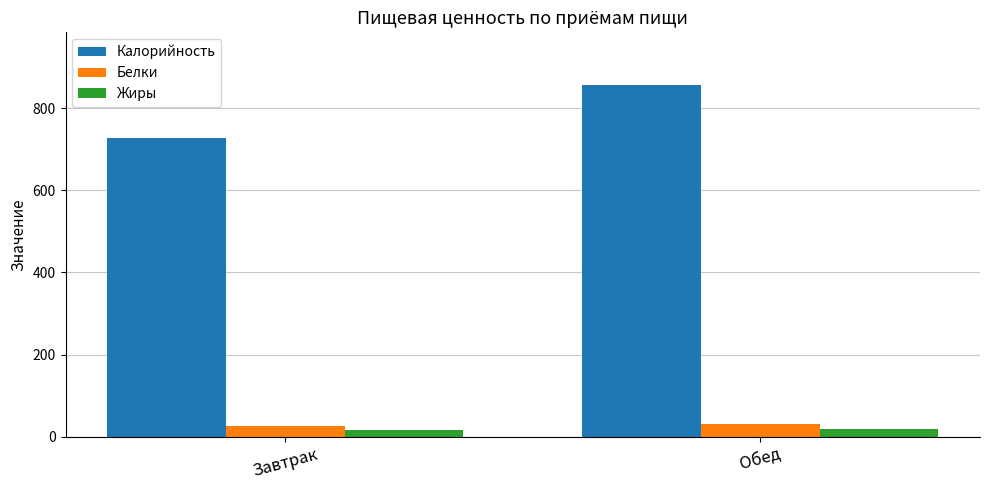

Which series changed the most between Завтрак and Обед?

Калорийность